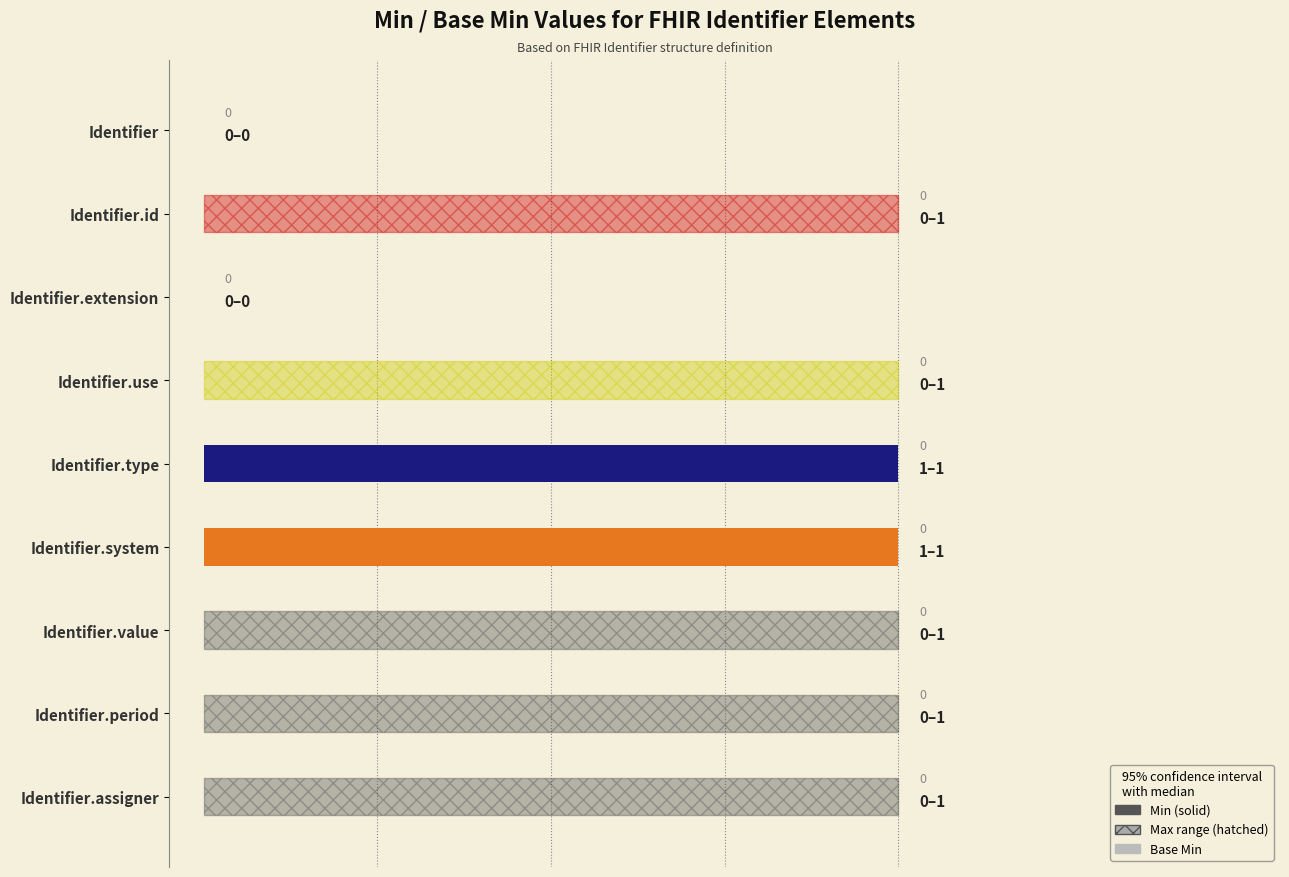

What is the maximum value shown in the chart?

1